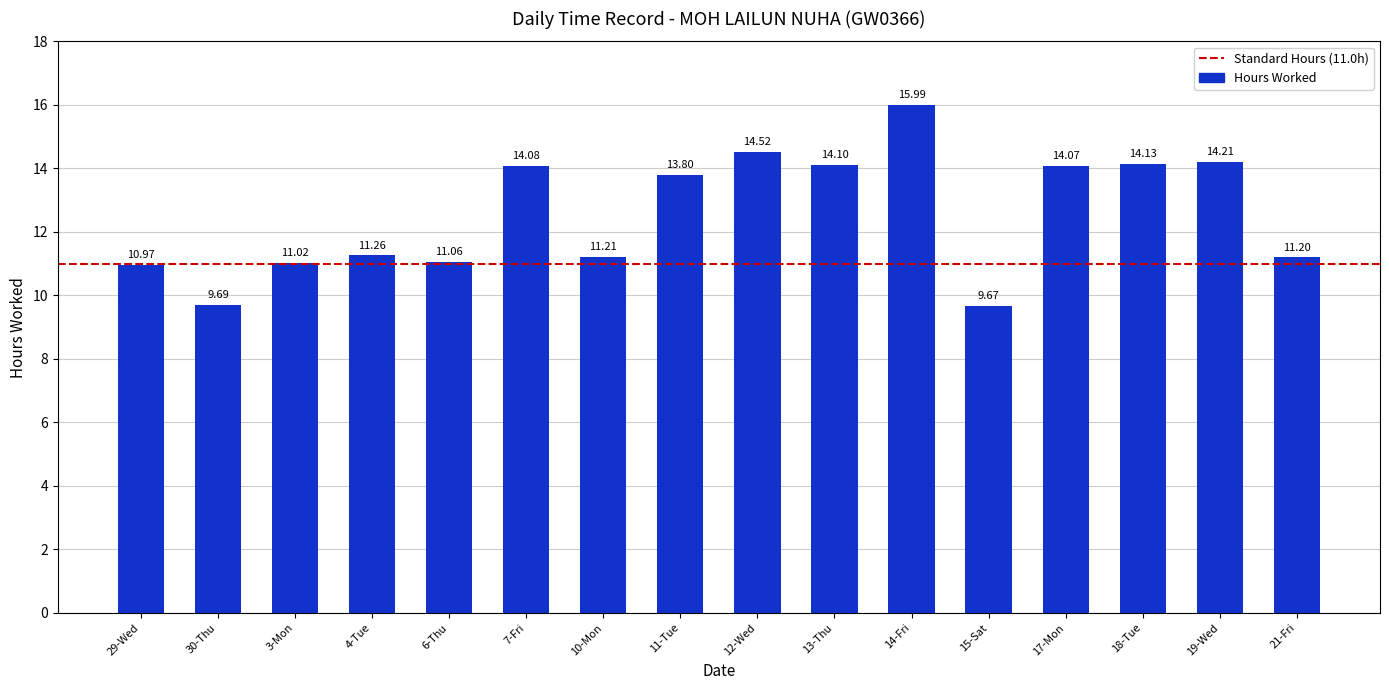

Which has a higher value, 30-Thu or 10-Mon?

10-Mon